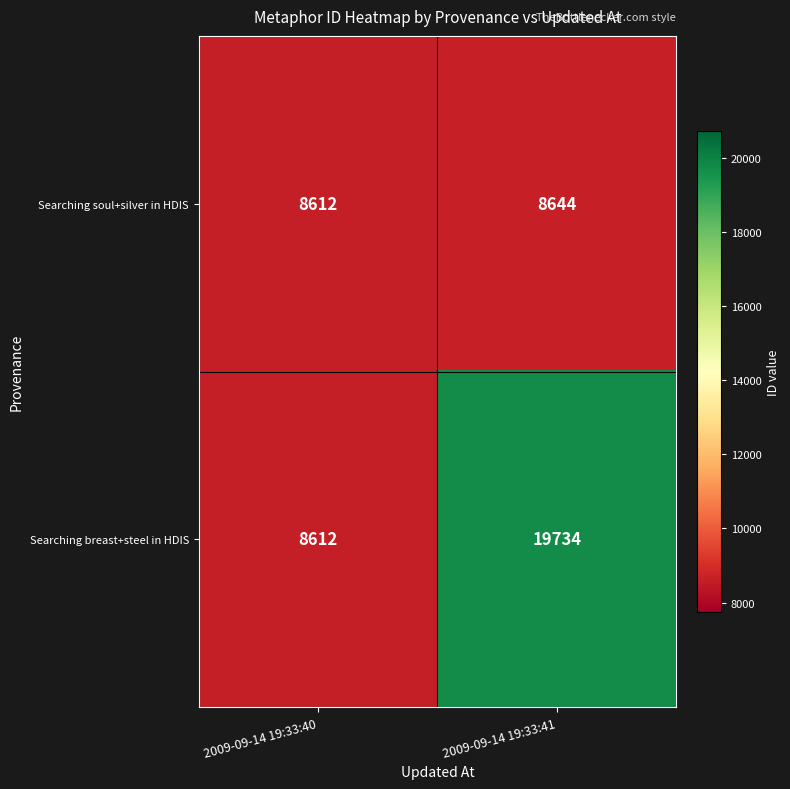

Rank the series by their maximum value, from highest to lowest.

Searching breast+steel in HDIS, Searching soul+silver in HDIS